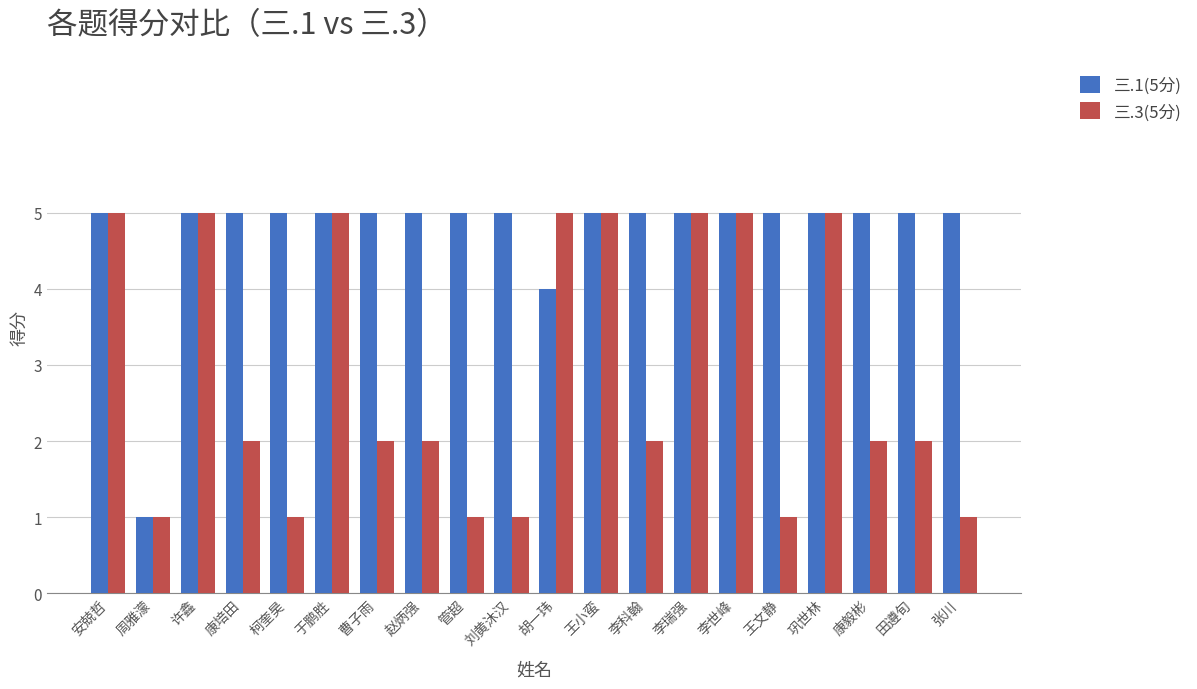

What is the total value across all series at 刘黄沐汉?

6